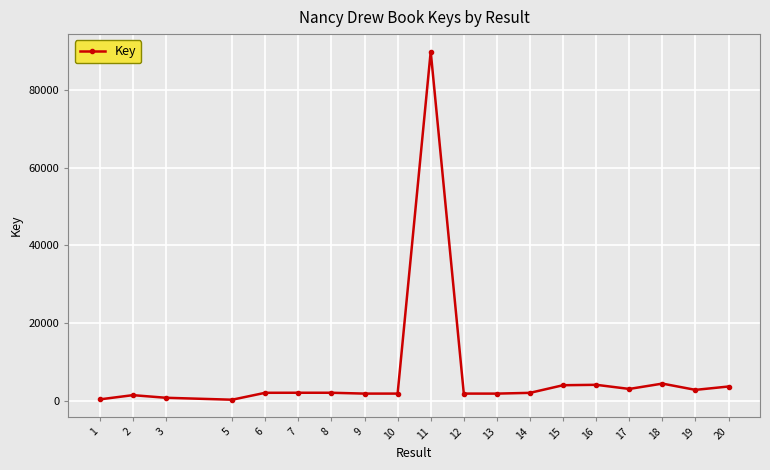

What is the maximum value shown in the chart?

89981